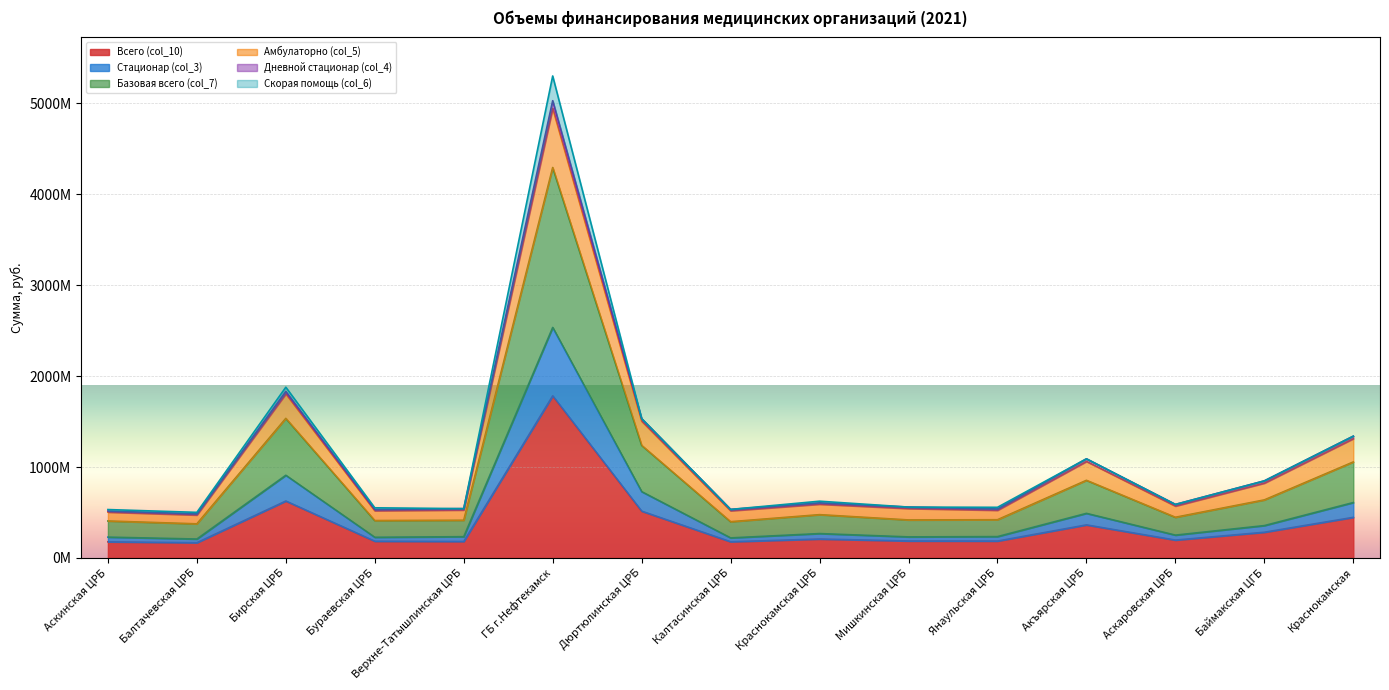

At which category does Базовая всего (col_7) reach its first local peak?

Бирская ЦРБ